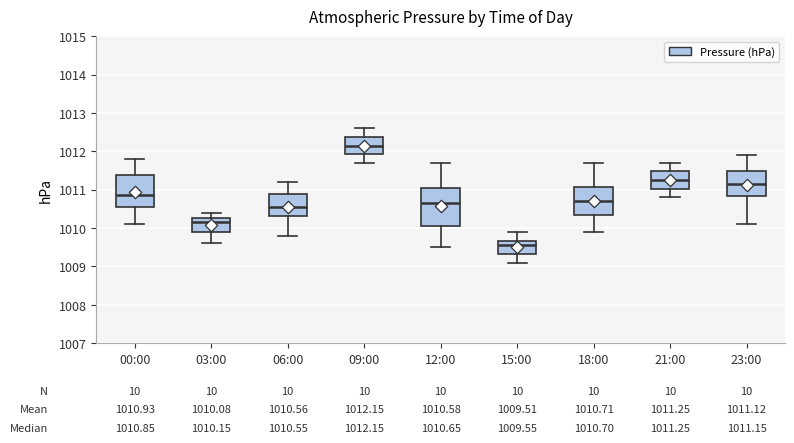

Which box's median line is the lowest?

15:00